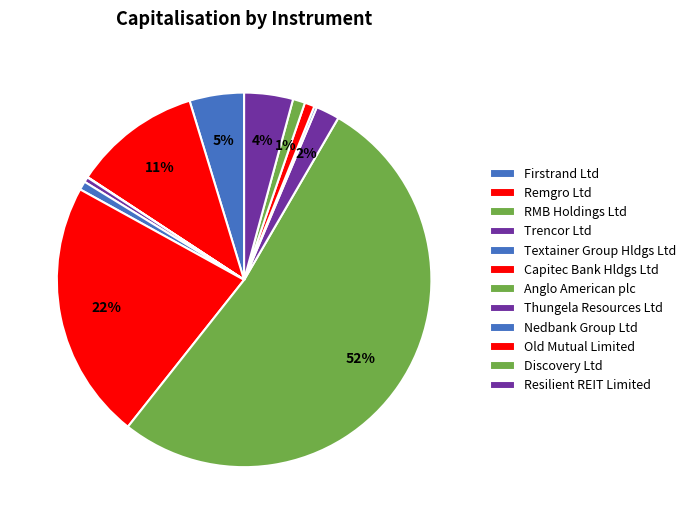

The Textainer Group Hldgs Ltd slice represents 1% of the pie. True or false?

True